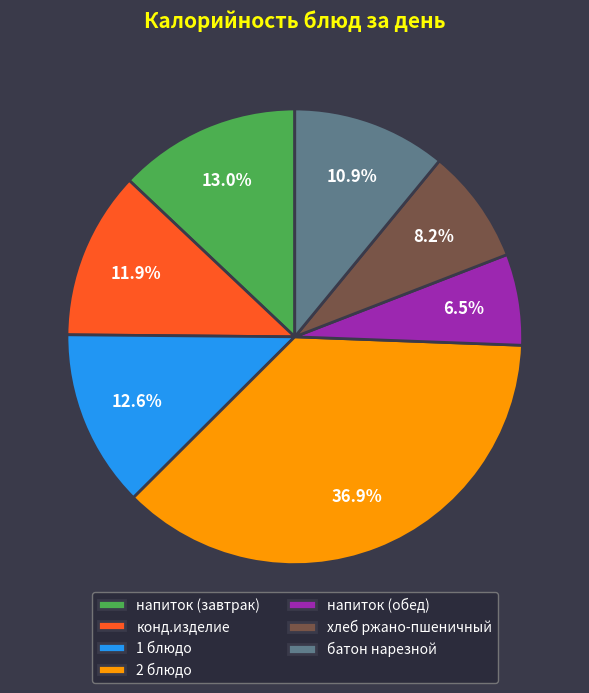

Count the number of slices in the pie.

7